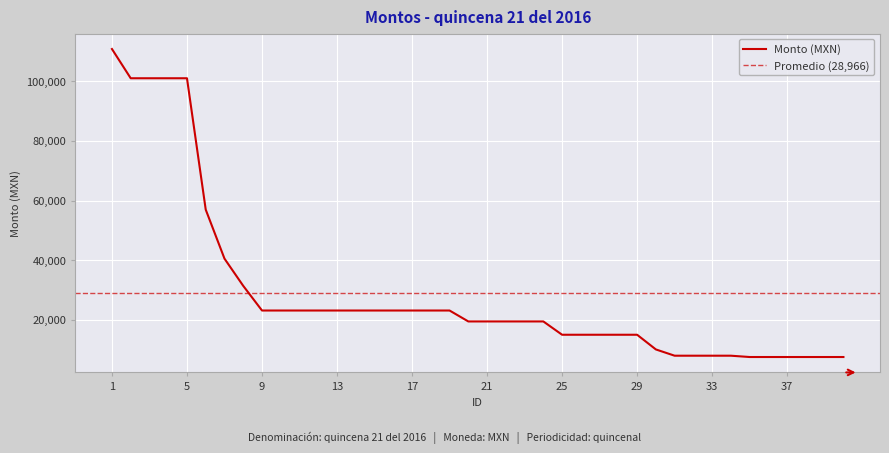

What value does the data have at 12?

23154.7